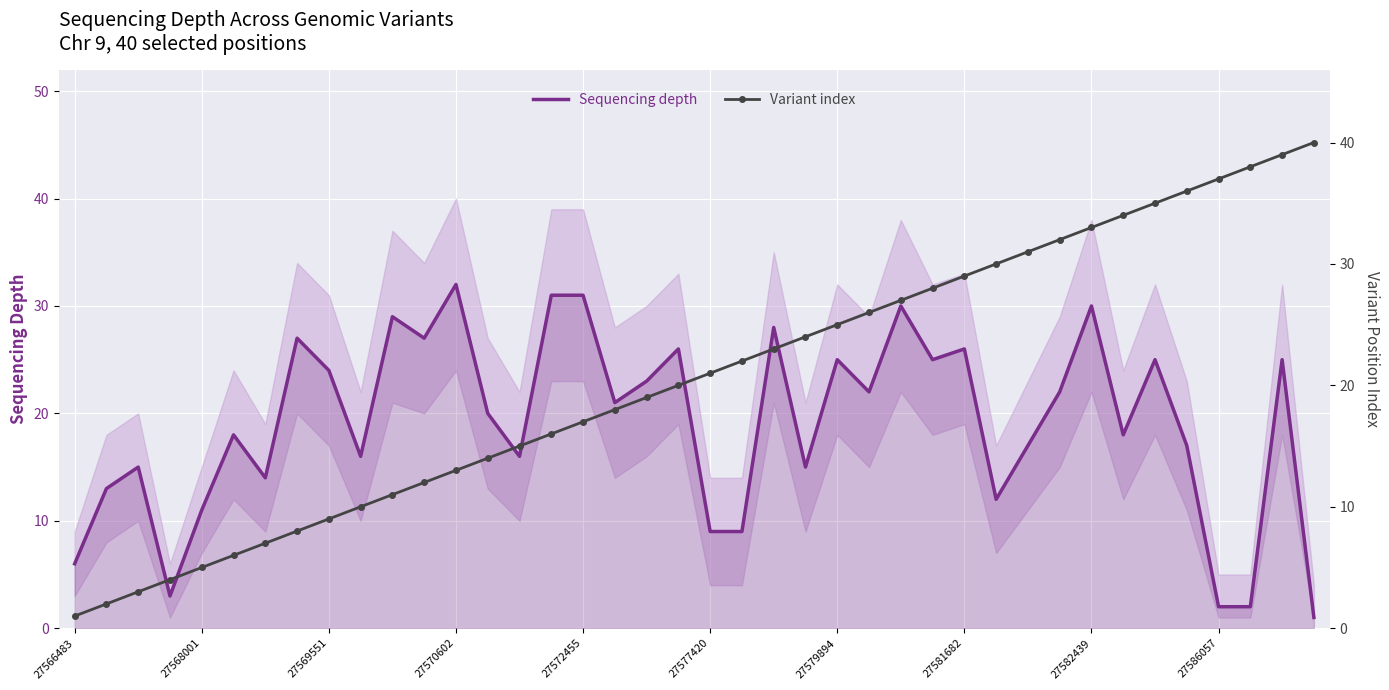

How many intersections are there between Variant index and Sequencing depth?

7